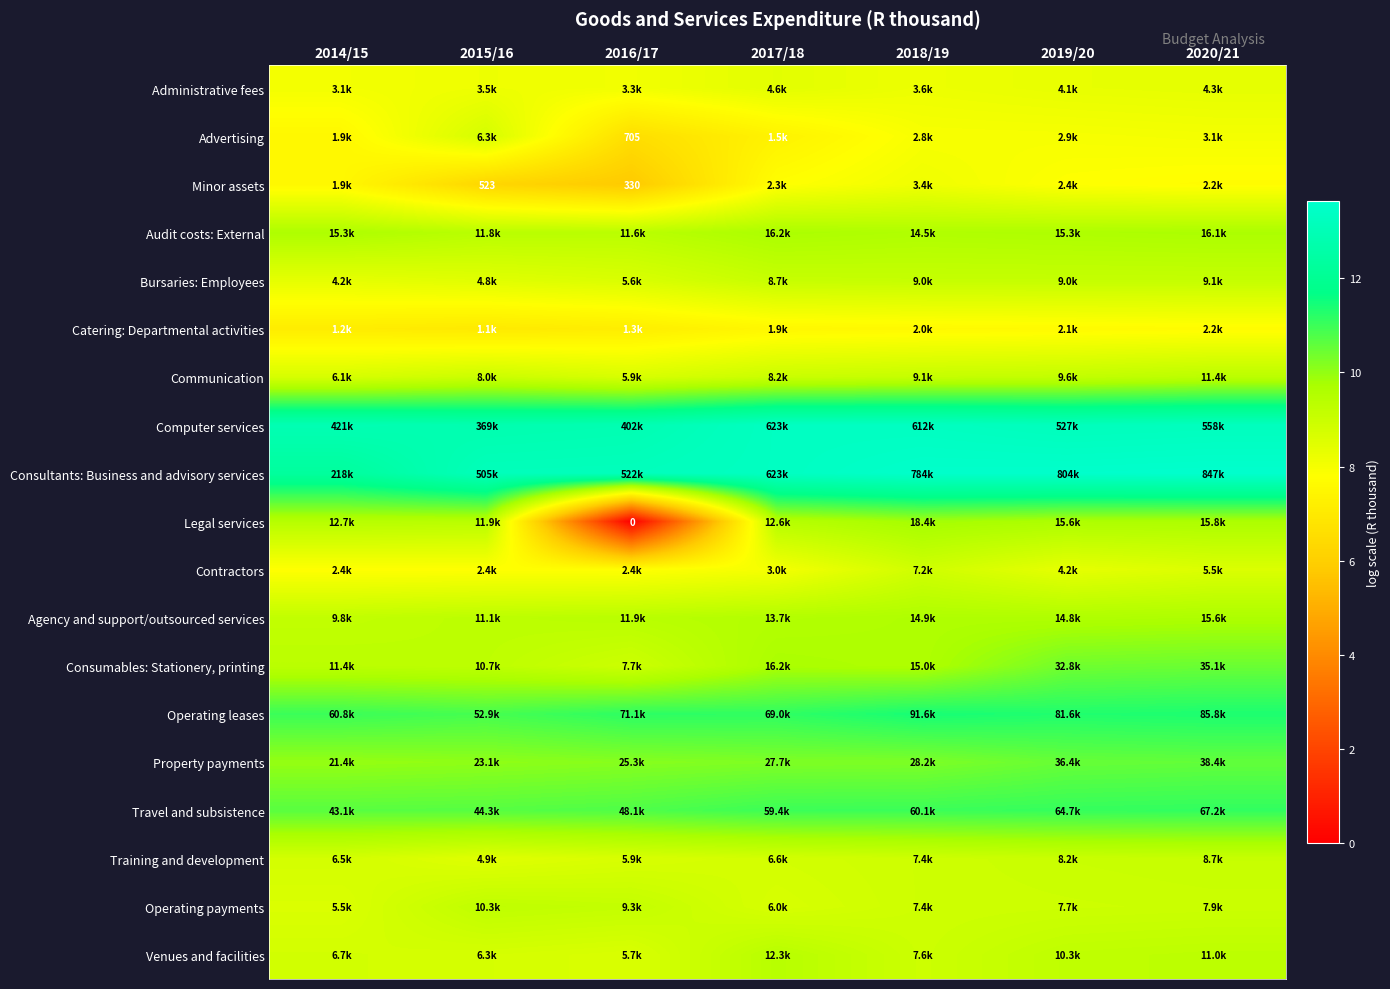

At how many categories does at least one series exceed 8?

7